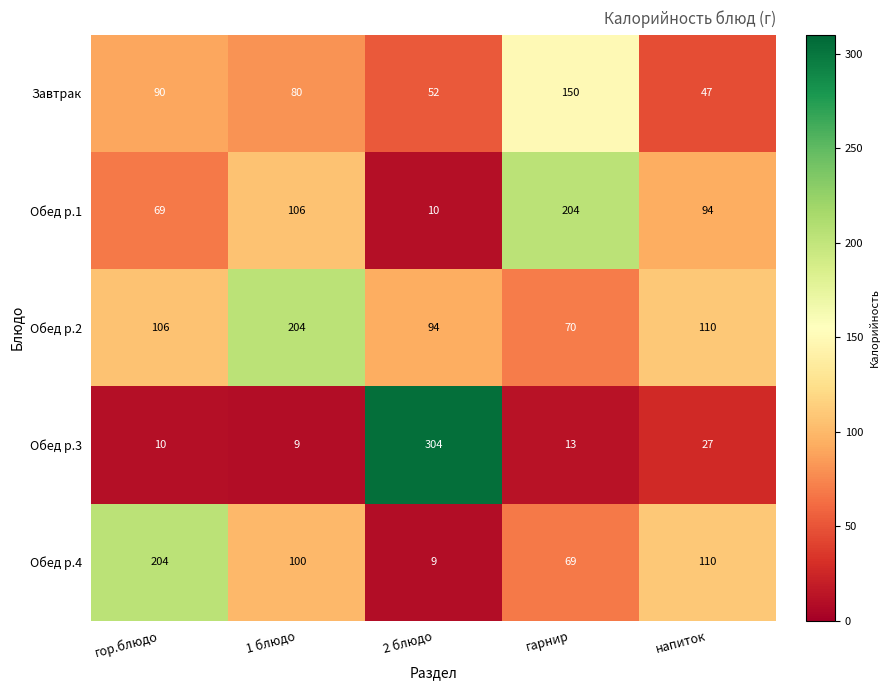

What is the total value across all series at 1 блюдо?

499